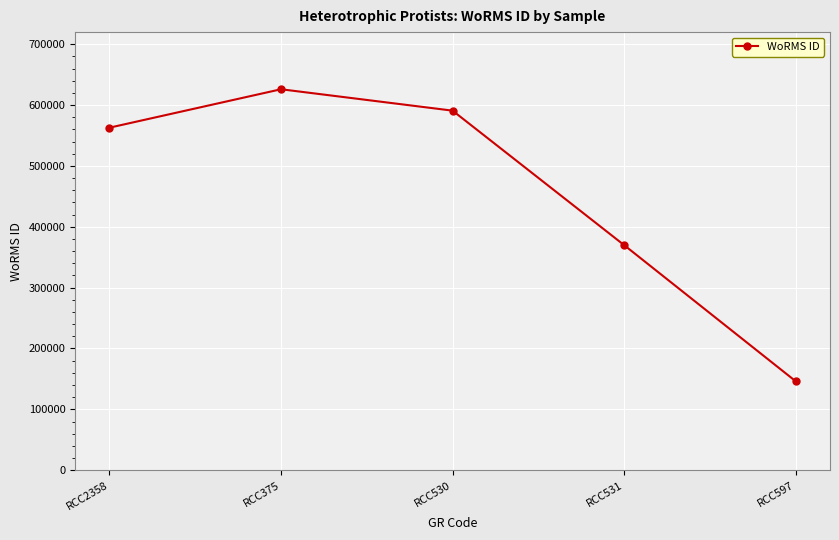

How many values are below 562852?

2